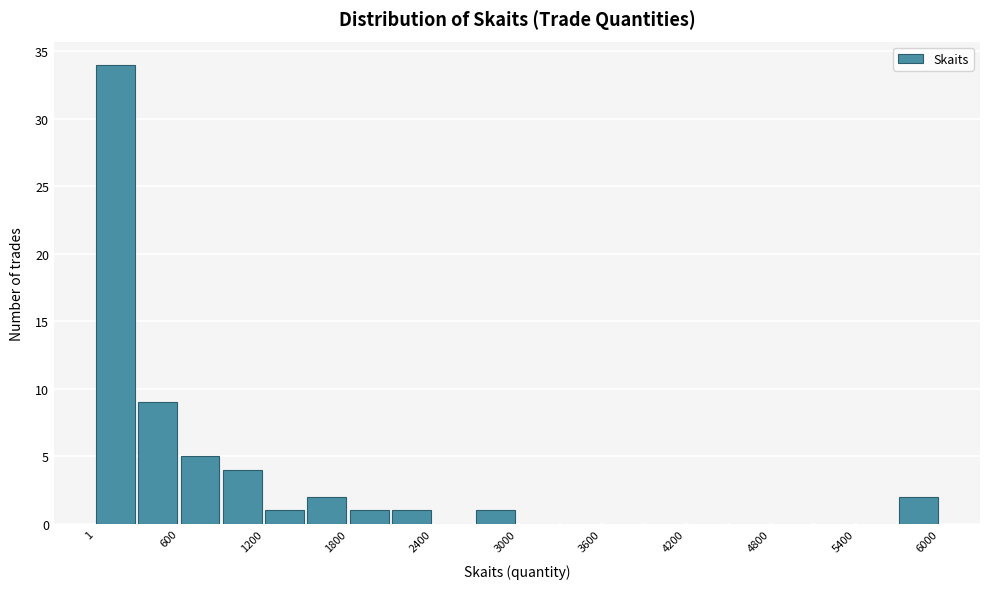

Around what value on the x-axis is the tallest bar? Give the approximate position of its centre, as read against the axis.

200